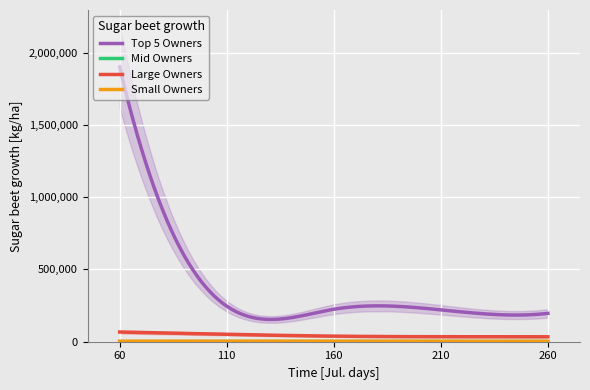

What is the maximum value for Top 5 Owners?

1900920.0